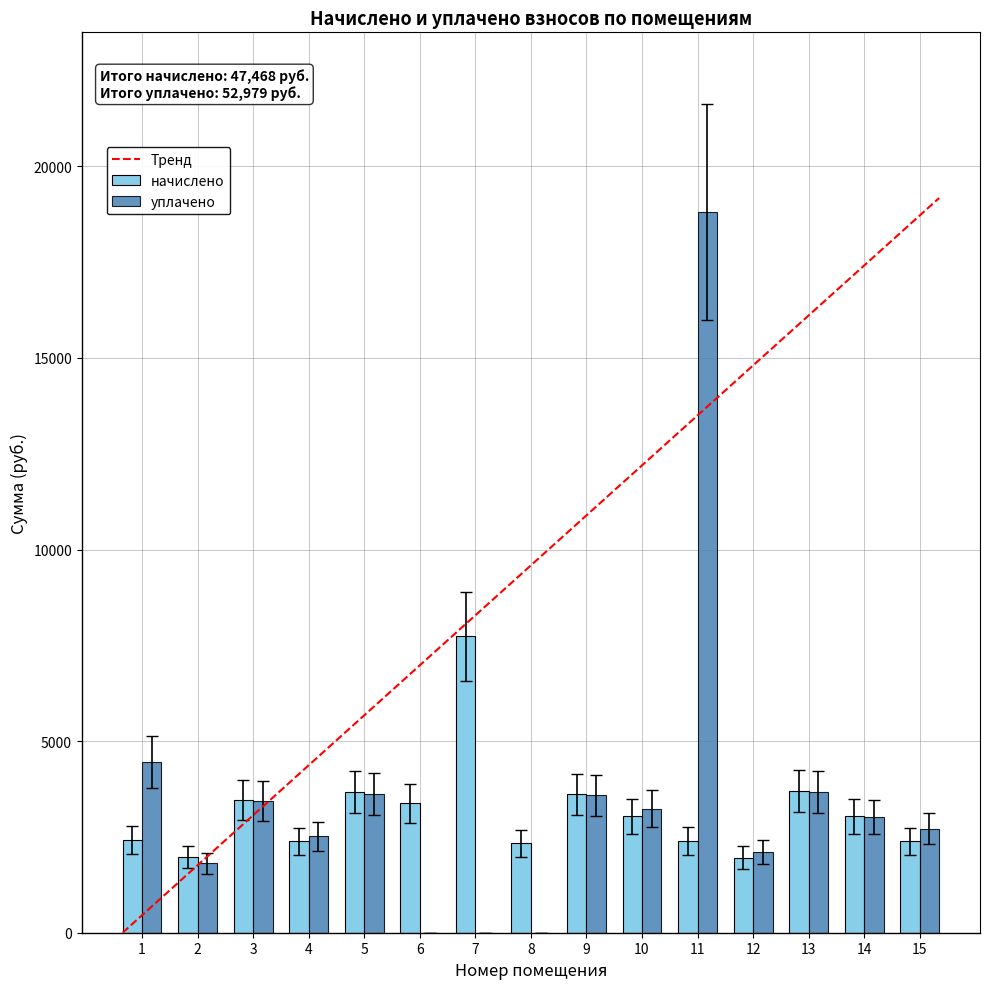

The value of начислено at 10 is 3037.0. True or false?

True